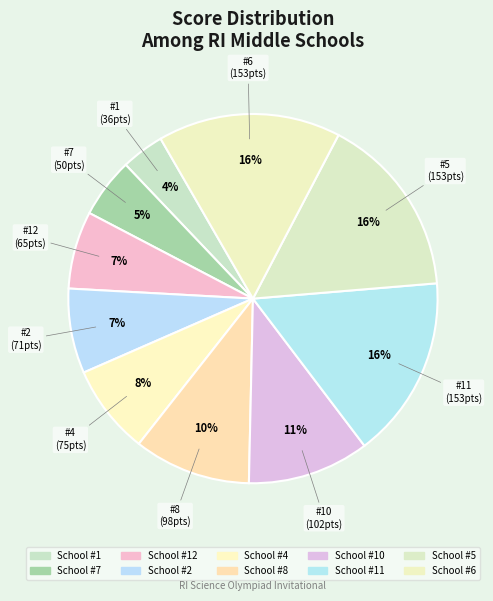

How many slices are in this pie chart?

10